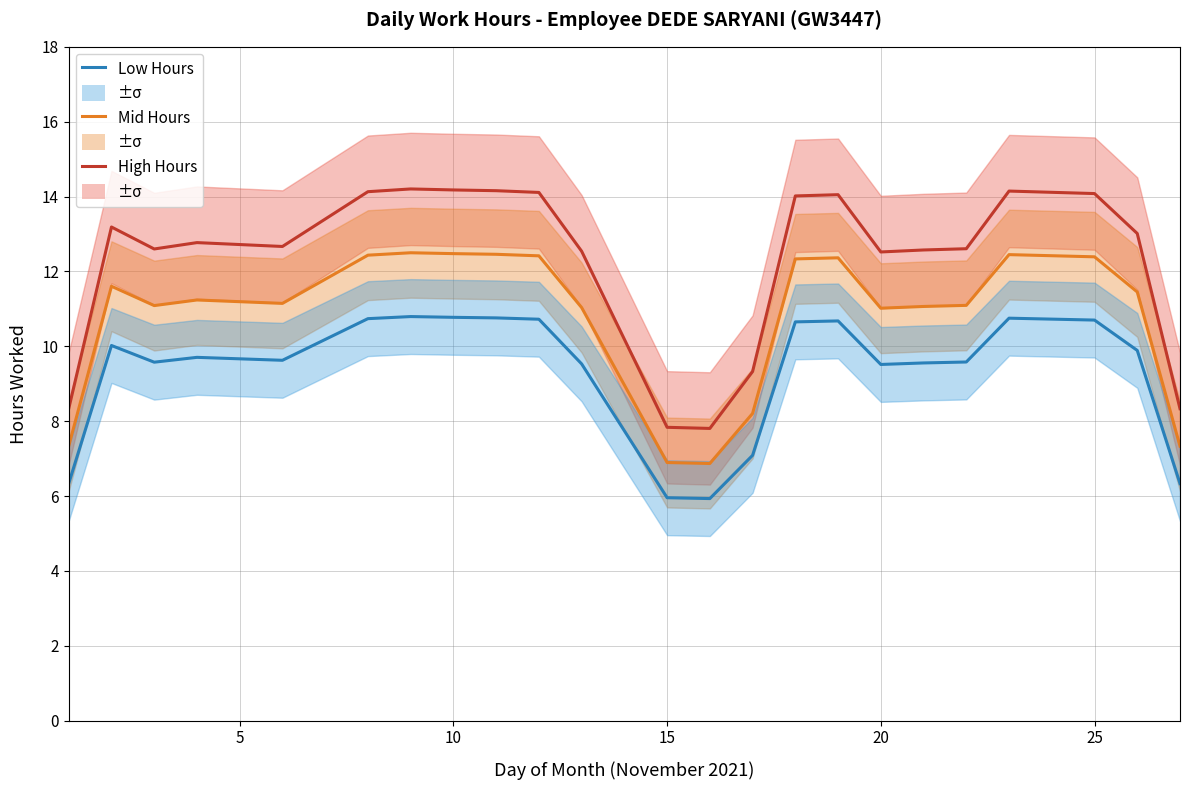

What is the average value of the Mid Hours series?

10.8